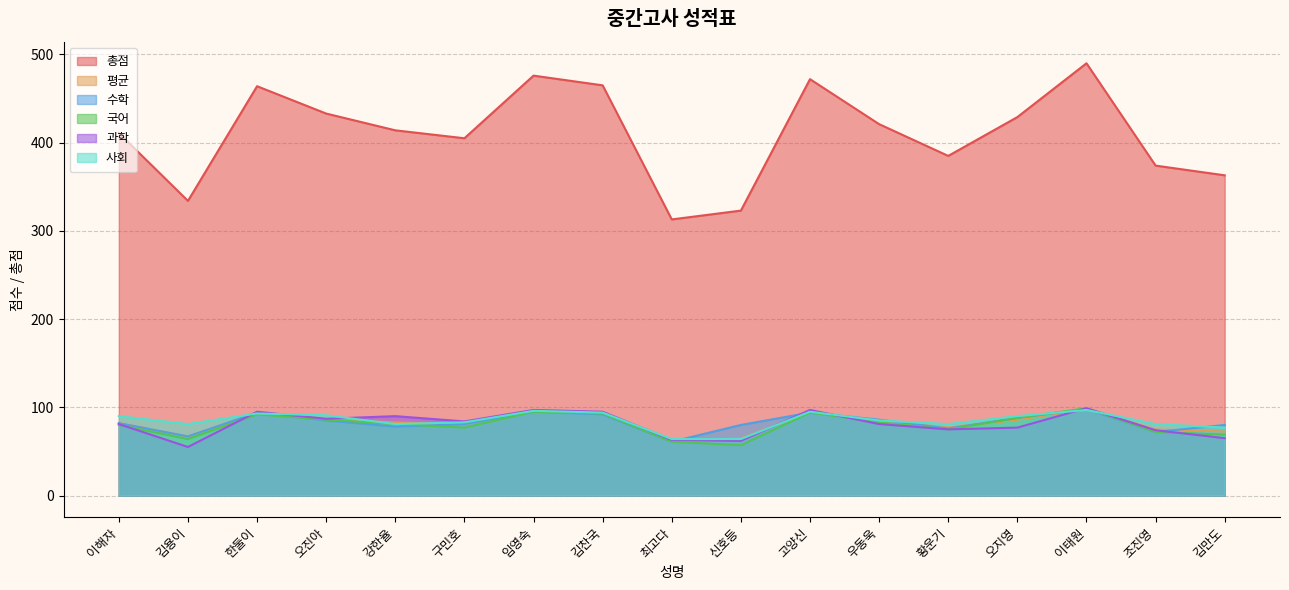

Rank the series by their maximum value, from lowest to highest.

사회, 평균, 수학, 국어, 과학, 총점